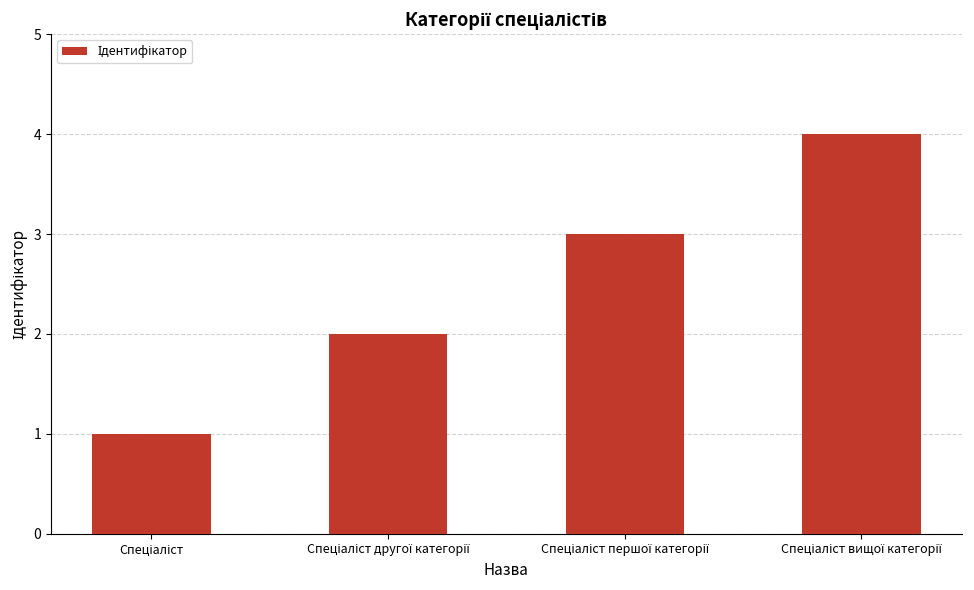

How many distinct data groups are displayed?

1